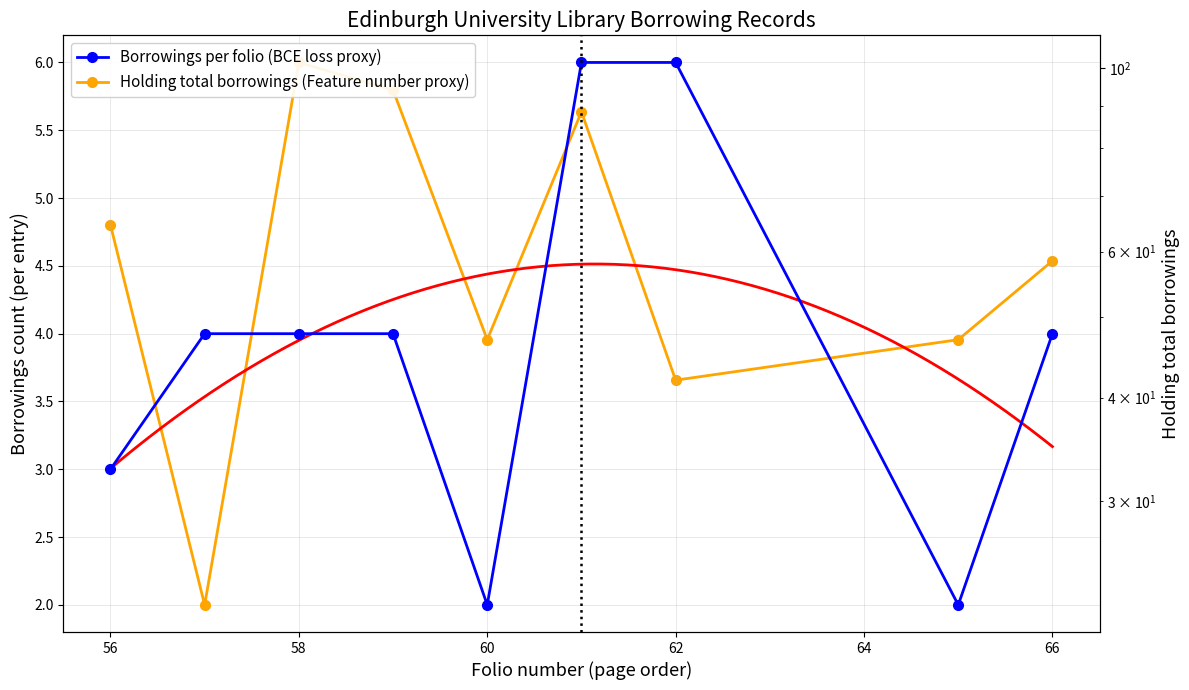

What is the maximum value shown in the chart?

101.5